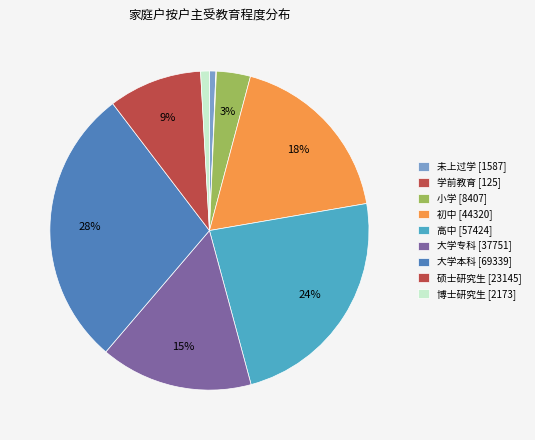

Which has a higher value, 初中 or 博士研究生?

初中